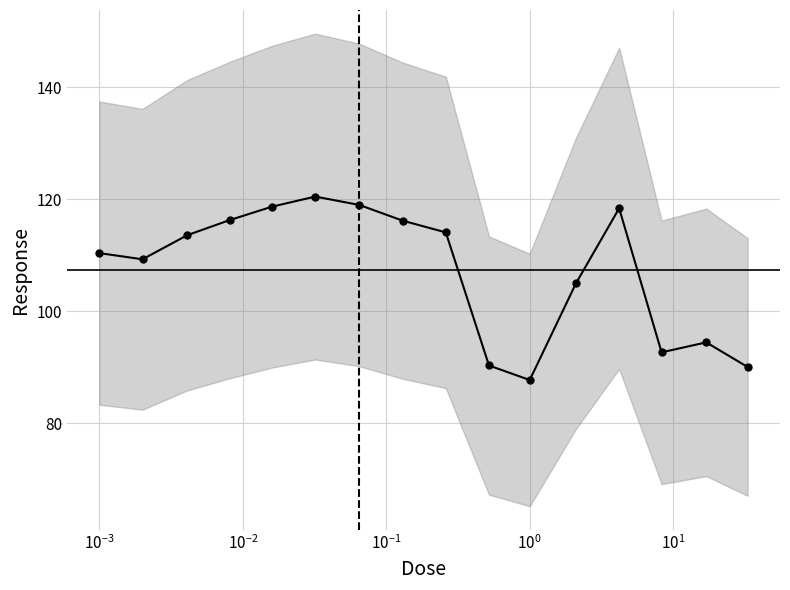

True or false: there are more than 1 points higher than both neighbors.

True